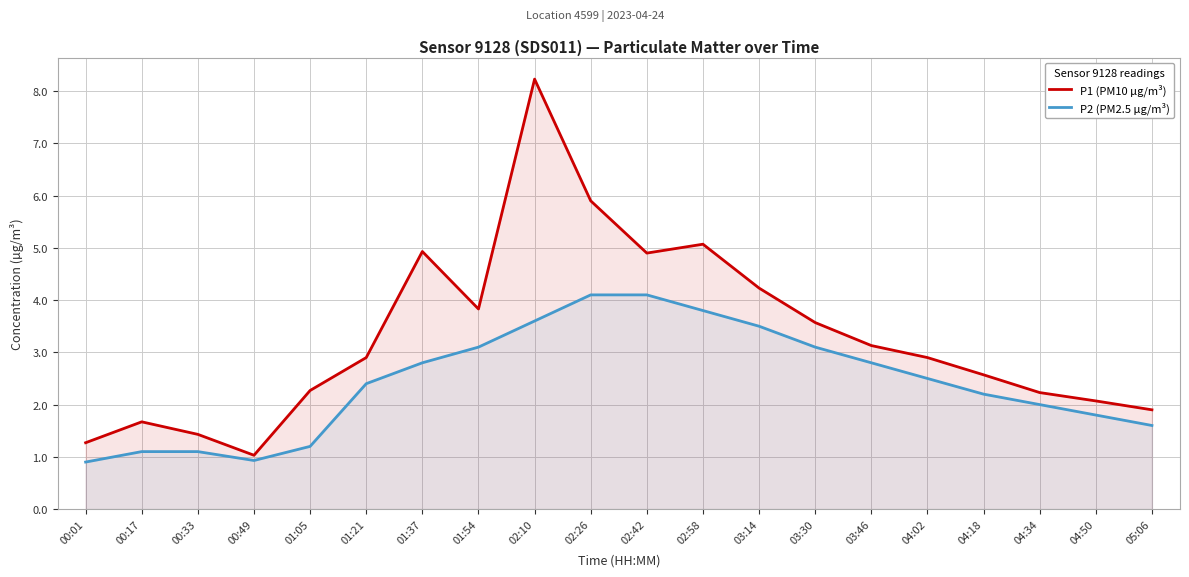

What is the spread (max minus min) of values at 02:10?

4.6